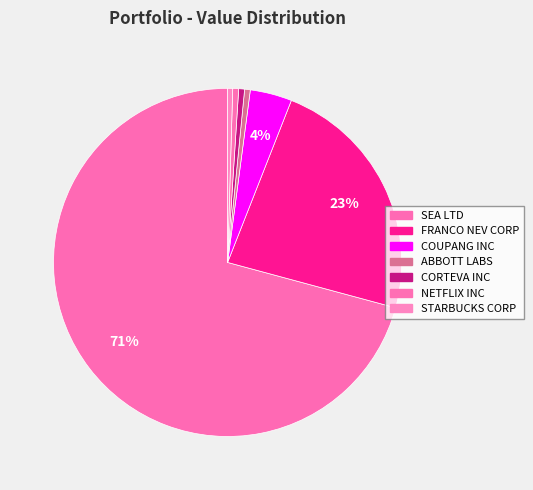

Which has a higher value, ABBOTT LABS or COUPANG INC?

COUPANG INC